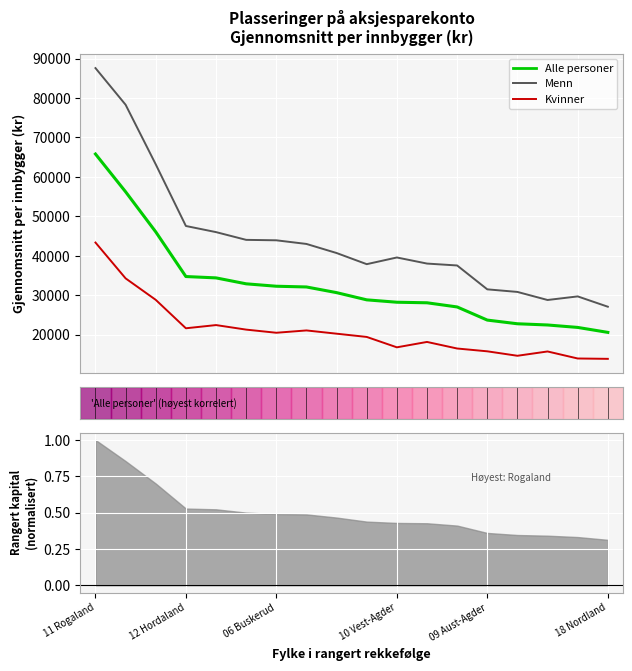

Which has a higher value, 12 Hordaland or 13?

12 Hordaland